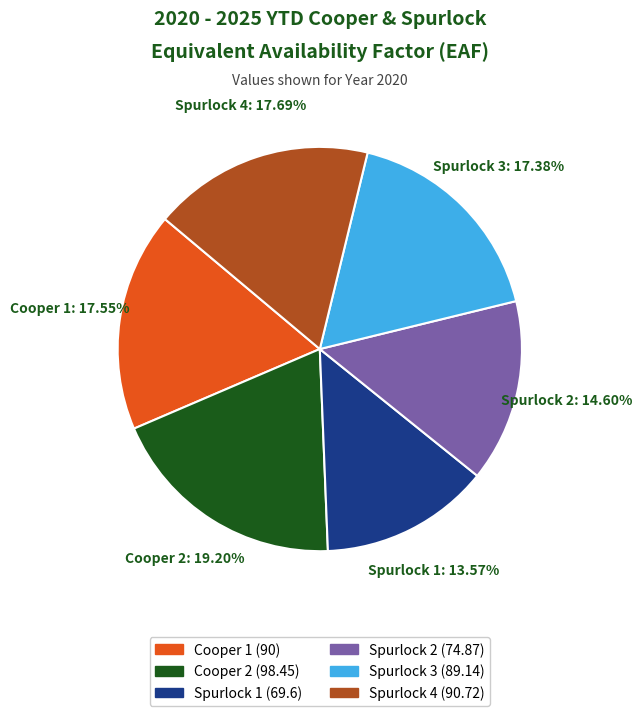

How many segments does this pie chart have?

6